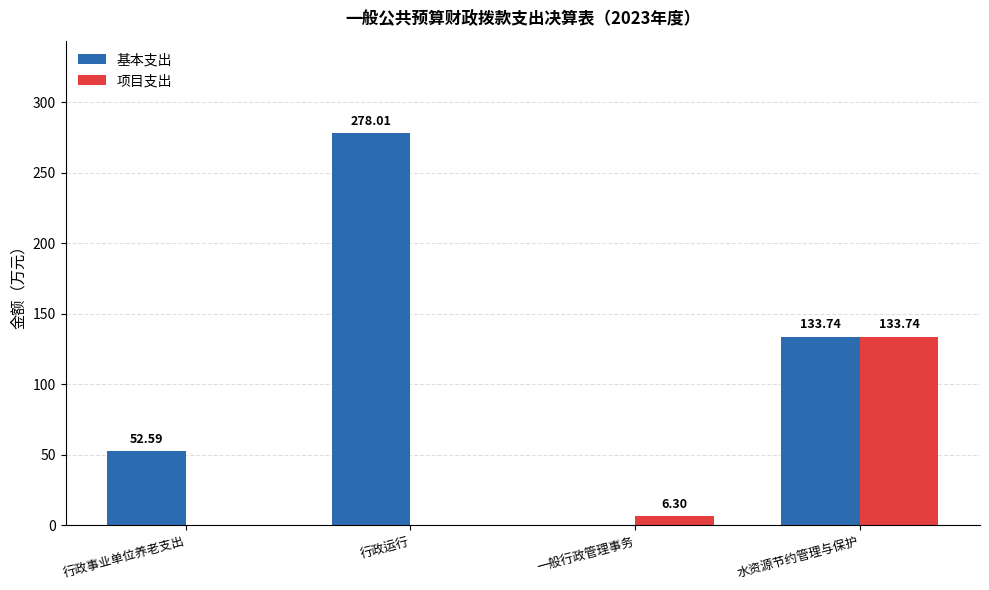

Where is 项目支出 nearest to the value 66?

一般行政管理事务